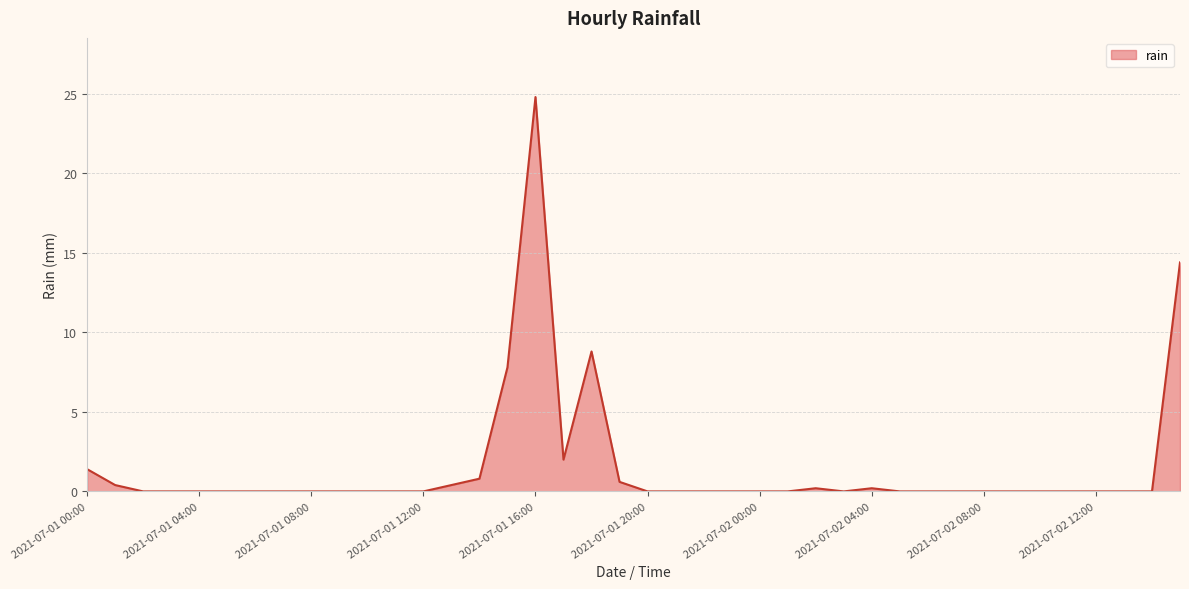

What is the difference between the maximum and minimum values?

24.8